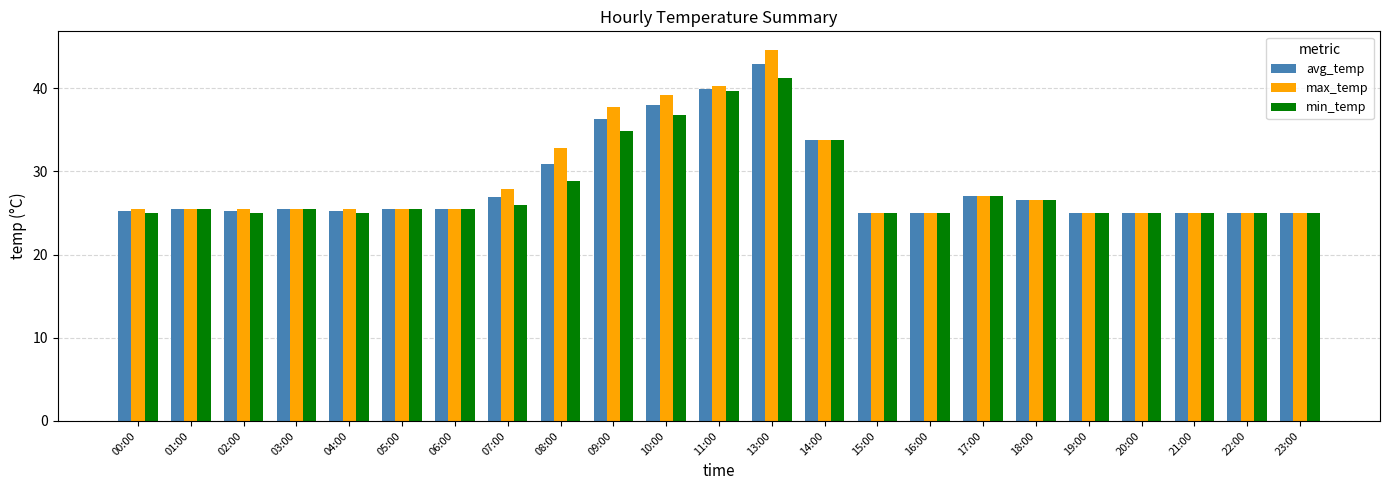

The max_temp series shows 33.8 at 14:00. True or false?

True